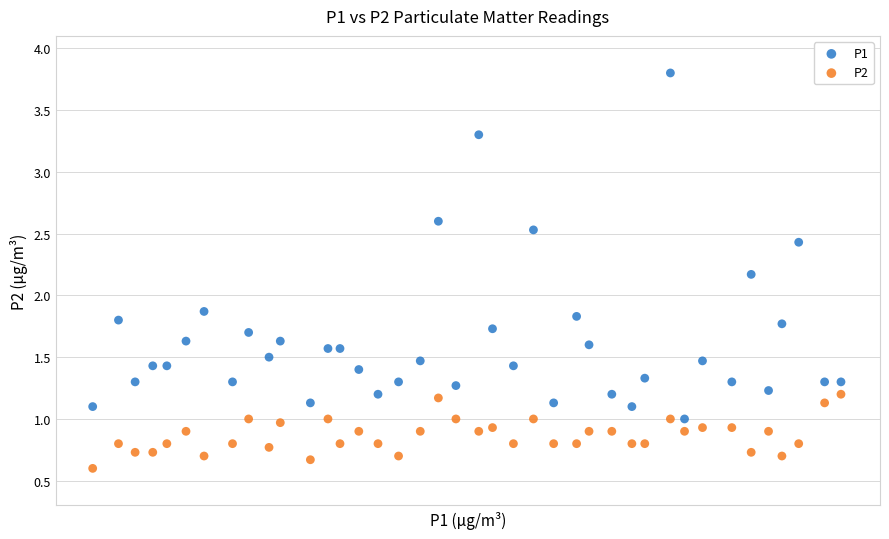

Which series reaches the minimum Y coordinate?

P2